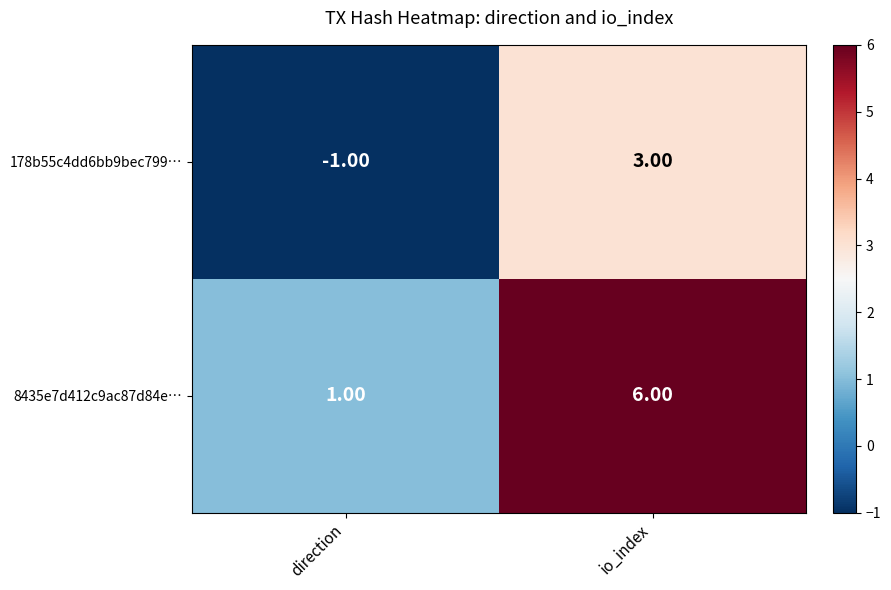

What is the difference between the 8435e7d412c9ac87d84e… values at io_index and direction?

5